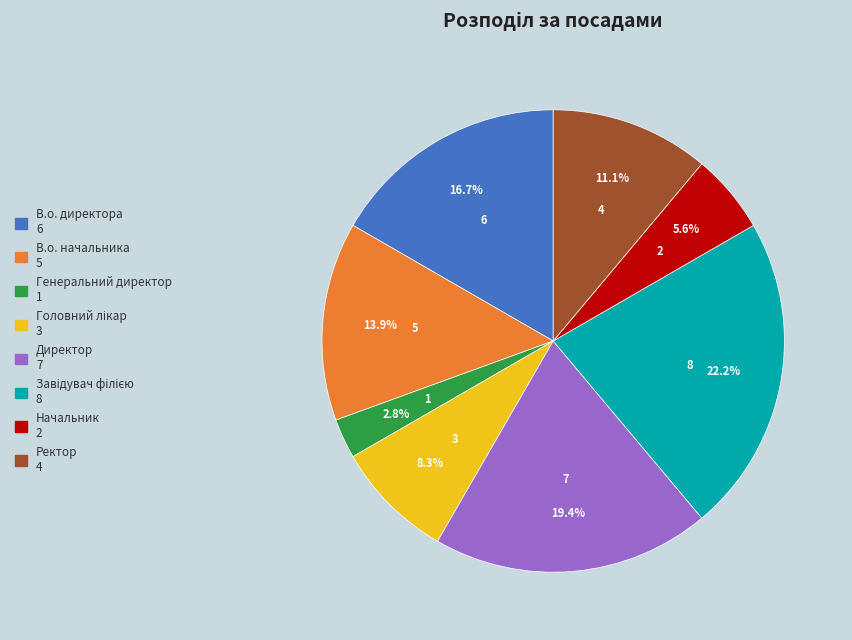

Which category has the smallest portion of the pie?

Генеральний директор